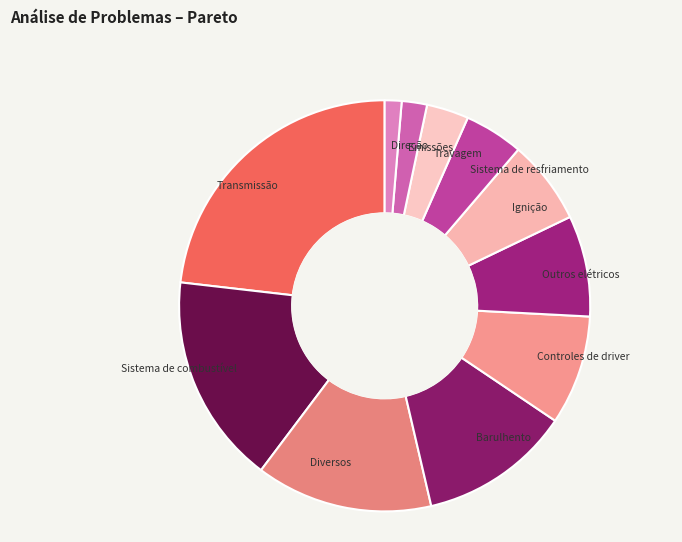

Do Transmissão and Sistema de combustível together represent more than half of the pie?

No